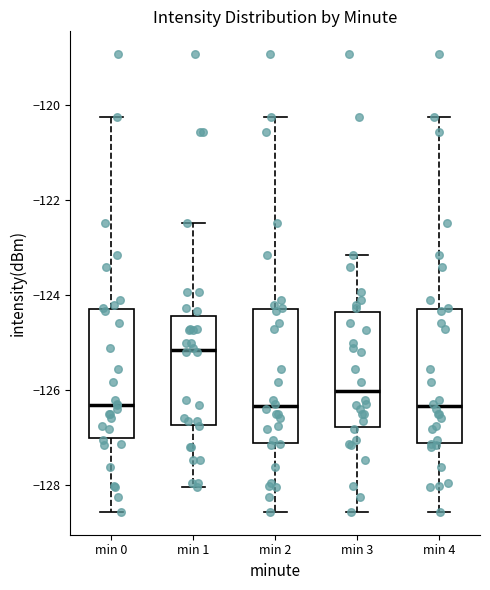

Reading left to right, read every box against the y-axis: the position of its median line, the range the box covers, and the ends of its whiskers. The values are not printed on the chart, so give them approximately, as read against the axis.

min 0: median -126.4, box -127.0 to -124.2, whiskers -128.6 to -120.2
min 1: median -125.2, box -126.8 to -124.4, whiskers -128.0 to -122.4
min 2: median -126.4, box -127.2 to -124.2, whiskers -128.6 to -120.2
min 3: median -126.0, box -126.8 to -124.4, whiskers -128.6 to -123.2
min 4: median -126.4, box -127.2 to -124.2, whiskers -128.6 to -120.2